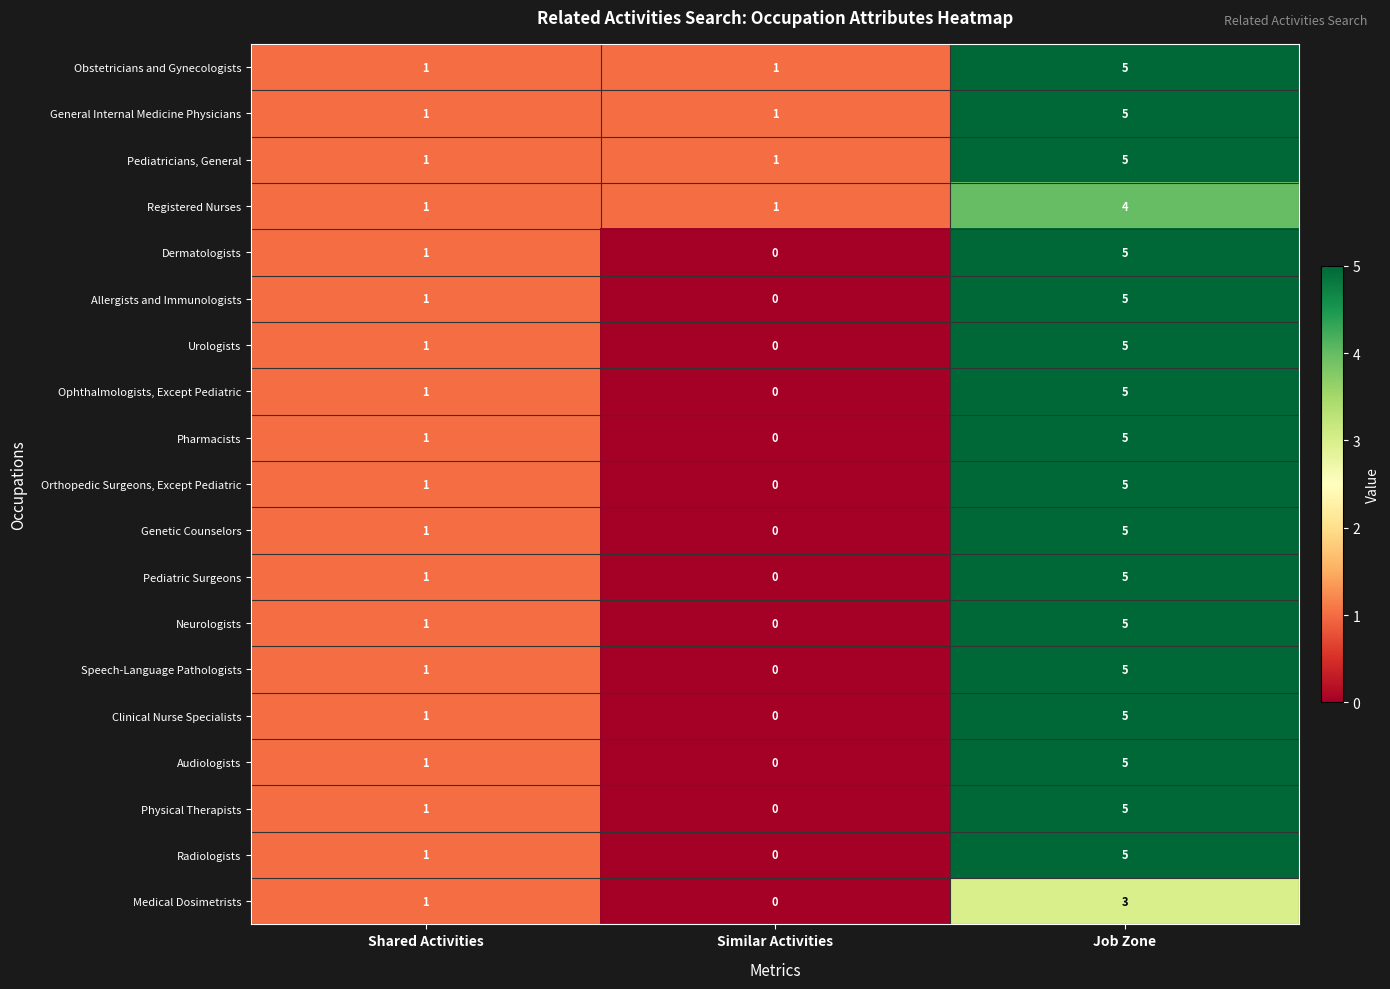

Where is Neurologists nearest to the value 2?

Shared Activities